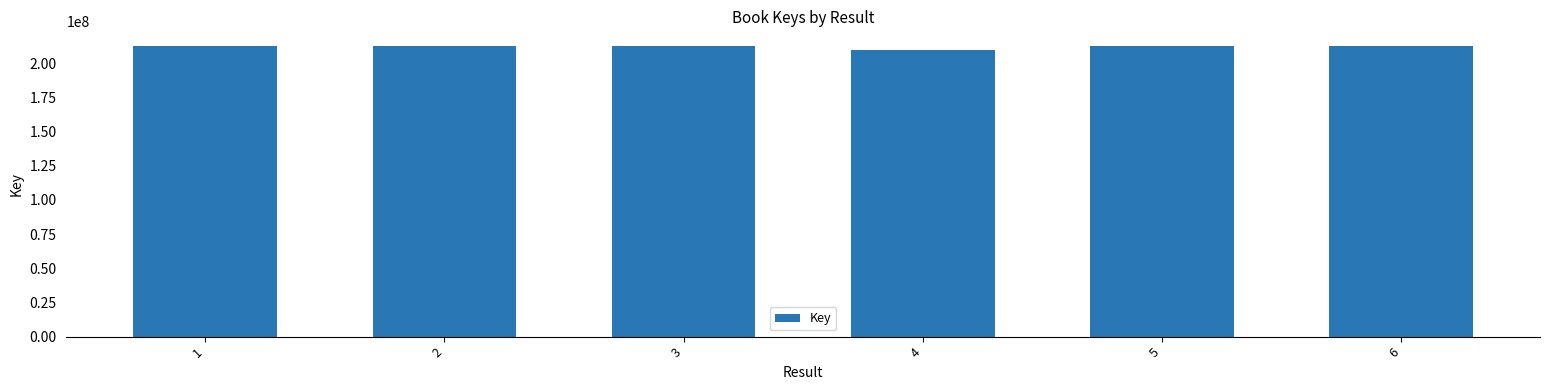

What is the difference between the values at 2 and 4?

2687460